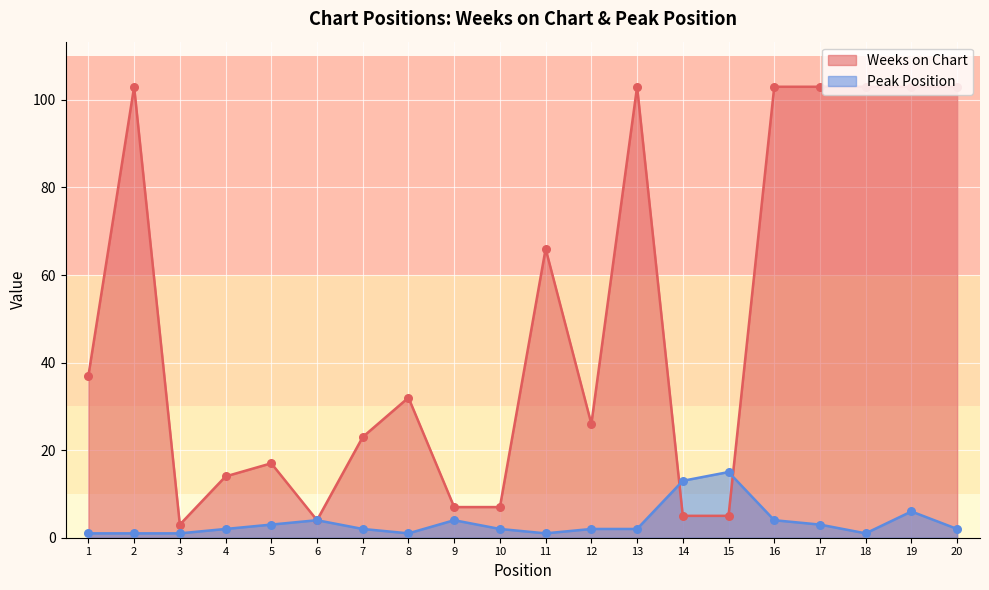

Is the value of Weeks on Chart at 7 greater than the value of Peak Position at 12?

Yes